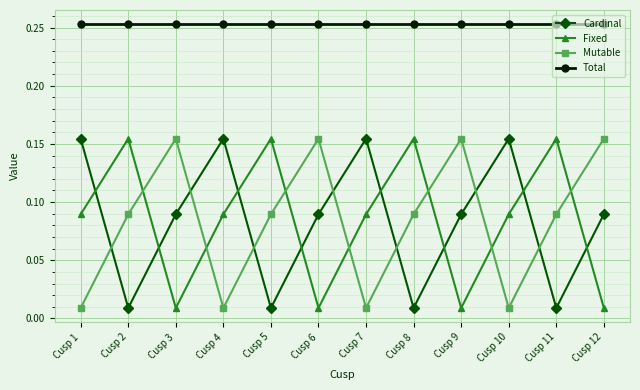

True or false: Total and Fixed intersect in this chart.

False